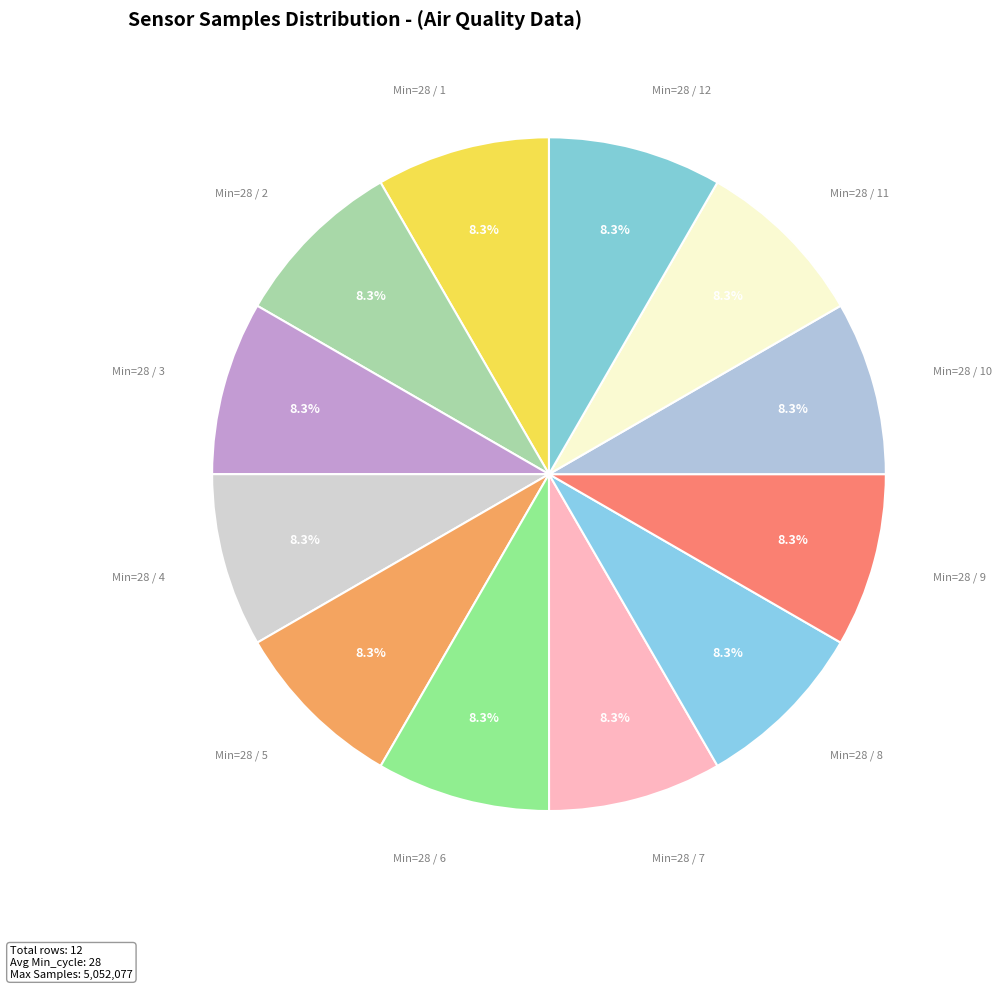

Count the number of slices in the pie.

12